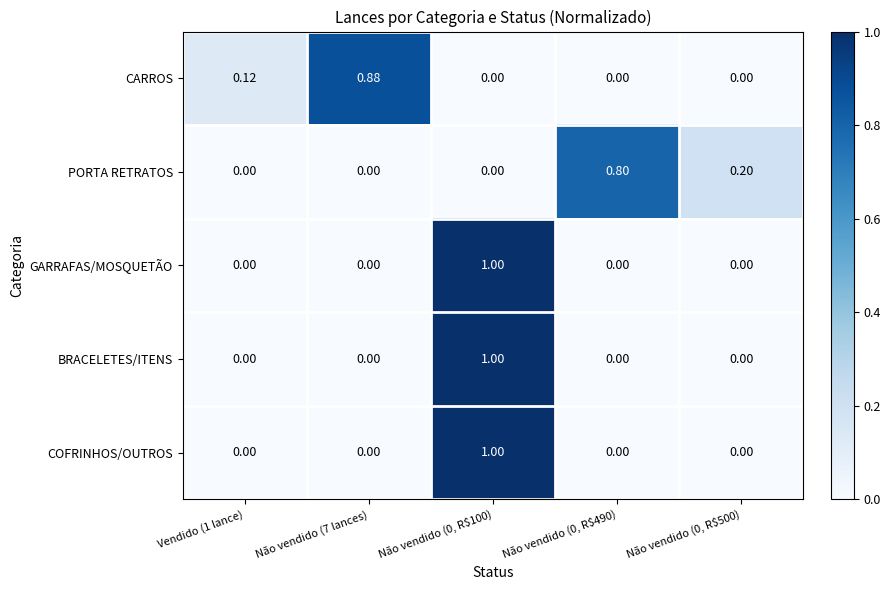

What is the spread (max minus min) of values at Não vendido (0, R$490)?

0.8